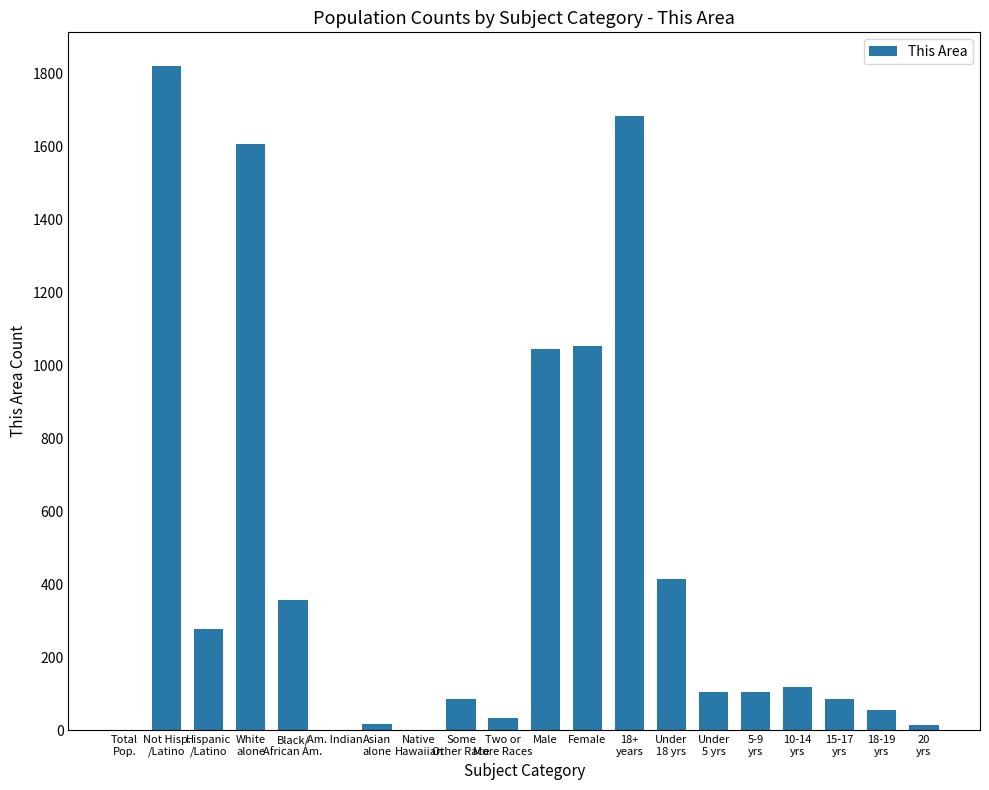

What is the average value?

444